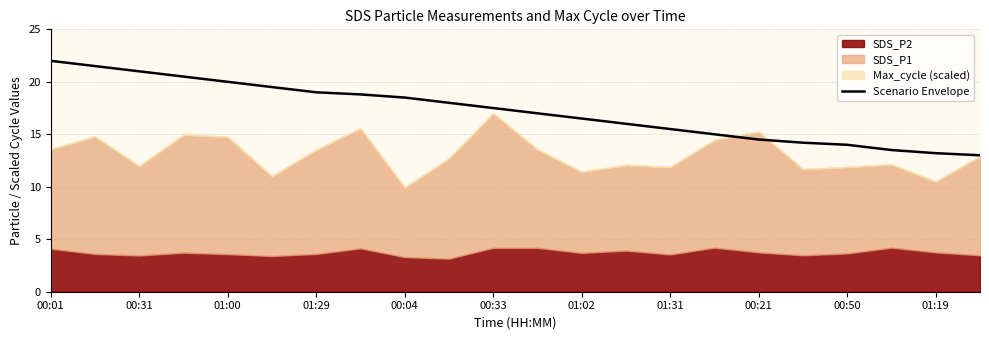

The Scenario Envelope series shows 24.9 at 01:29. True or false?

False